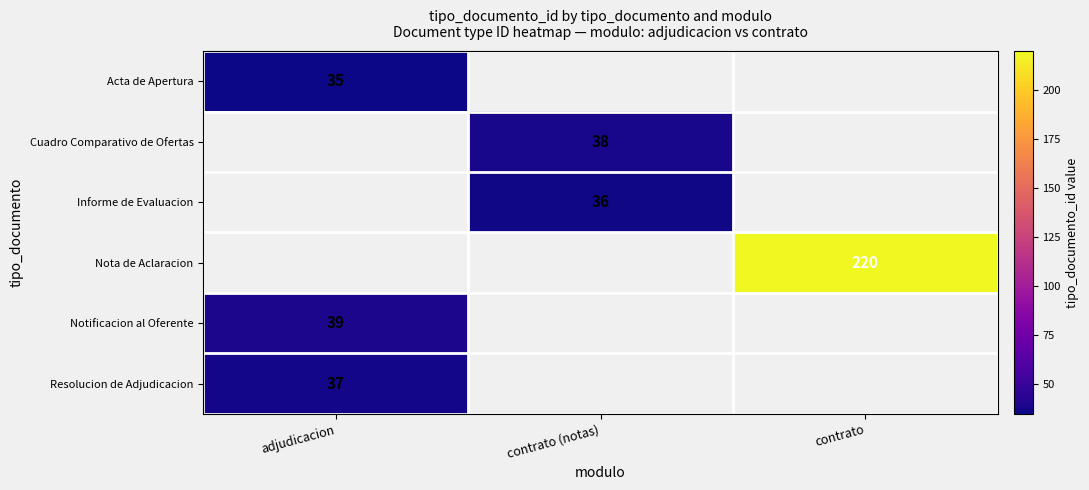

The value of Acta de Apertura at adjudicacion is 54. True or false?

False